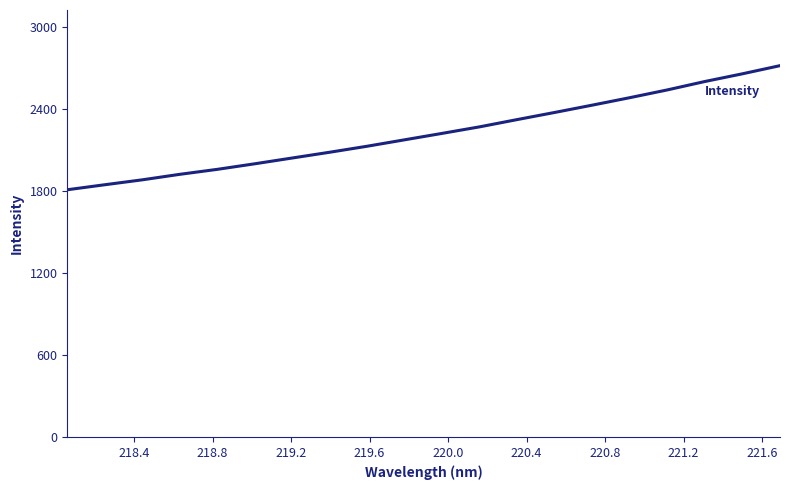

What is the difference between the maximum and minimum values?

906.6